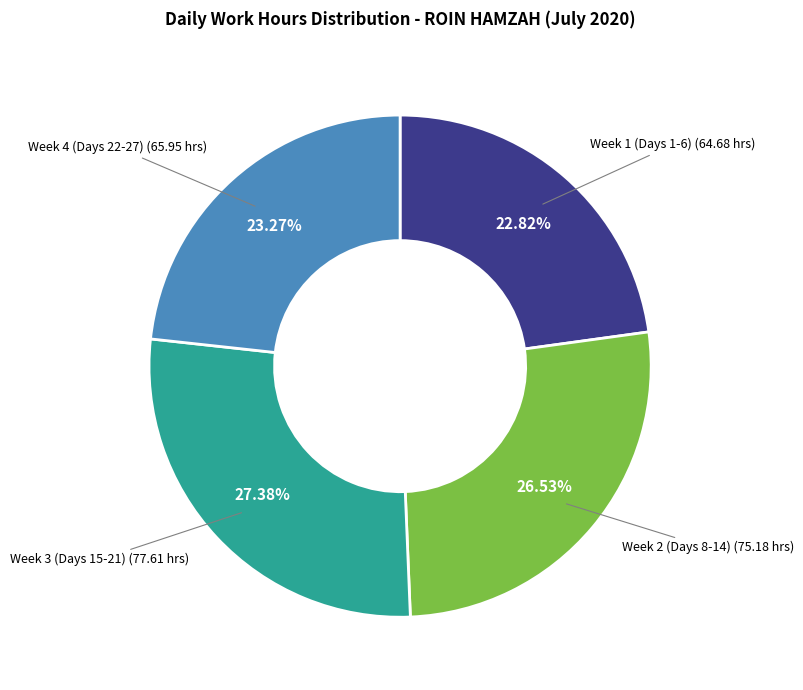

Is there a majority slice in this chart?

No